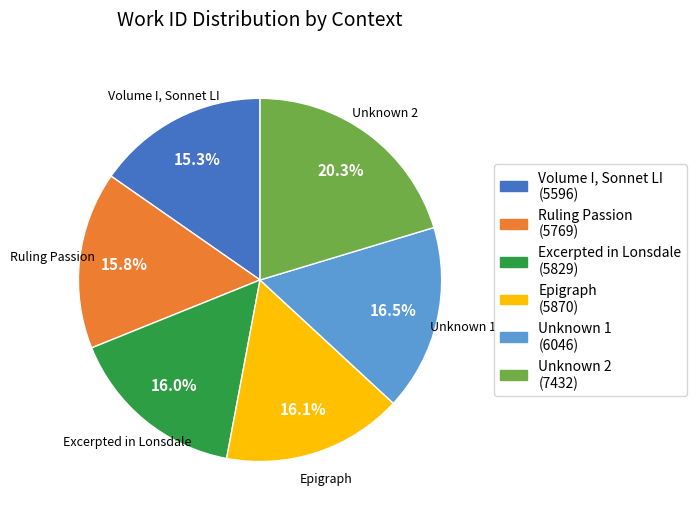

Is there a majority slice in this chart?

No